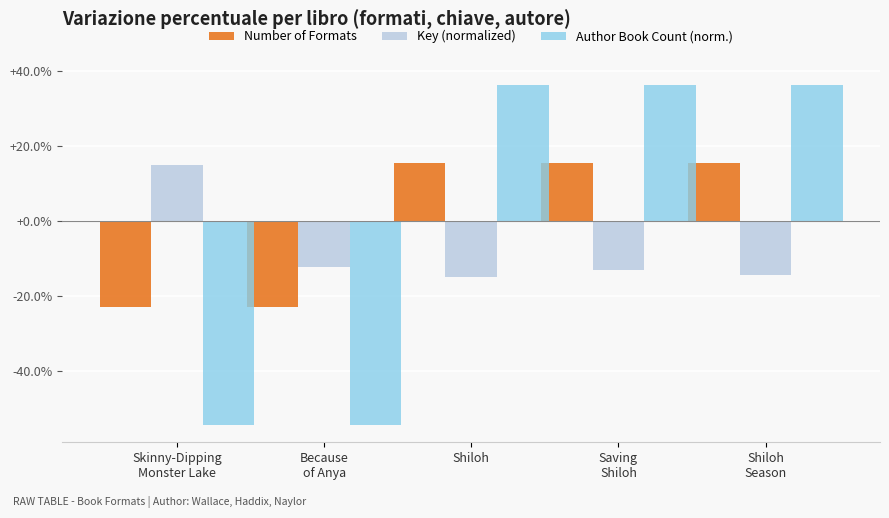

How many groups of bars are there?

5